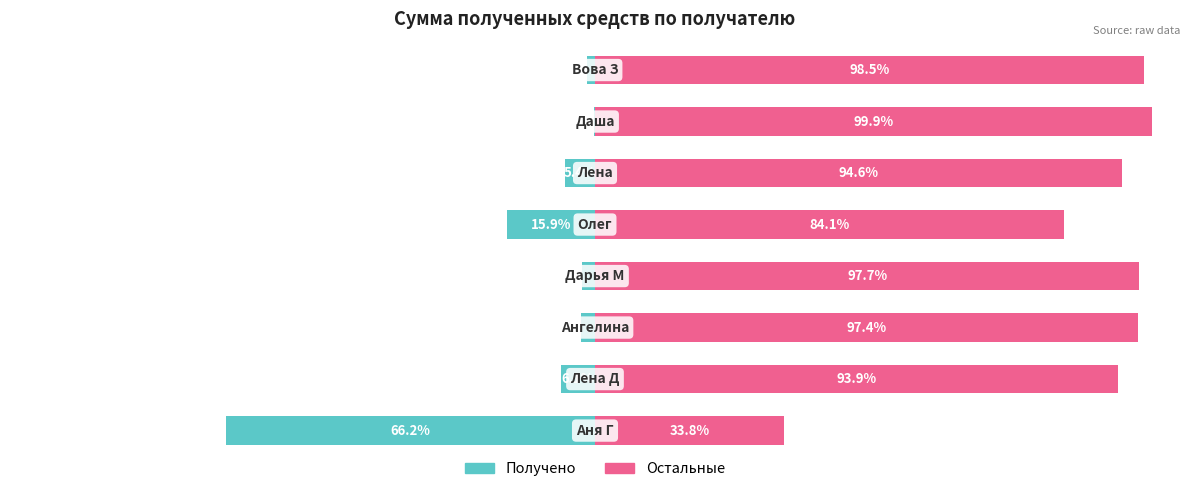

Read the Остальные value at 4.

84.1